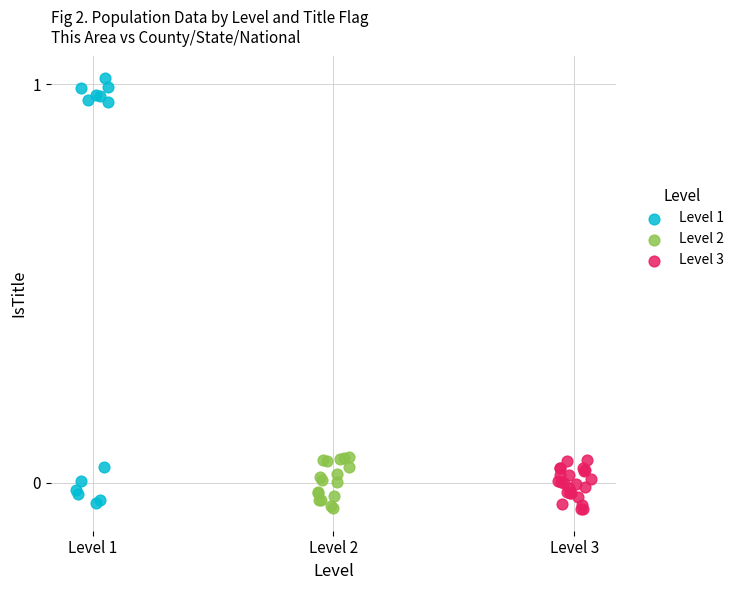

Which series reaches the maximum Y coordinate?

Level 1